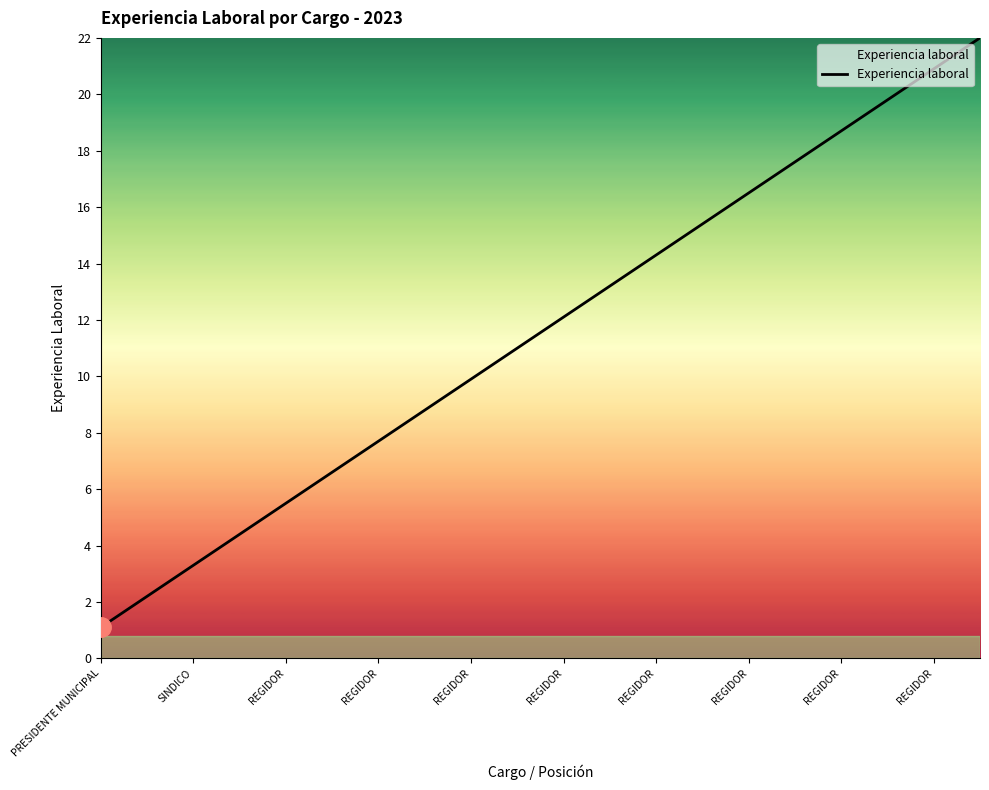

Reading right to left, list all the values displayed in this chart.

22.0	20.9	19.8	18.7	17.6	16.5	15.4	14.3	13.2	12.1	11.0	9.9	8.8	7.7	6.6	5.5	4.4	3.3	2.2	1.1